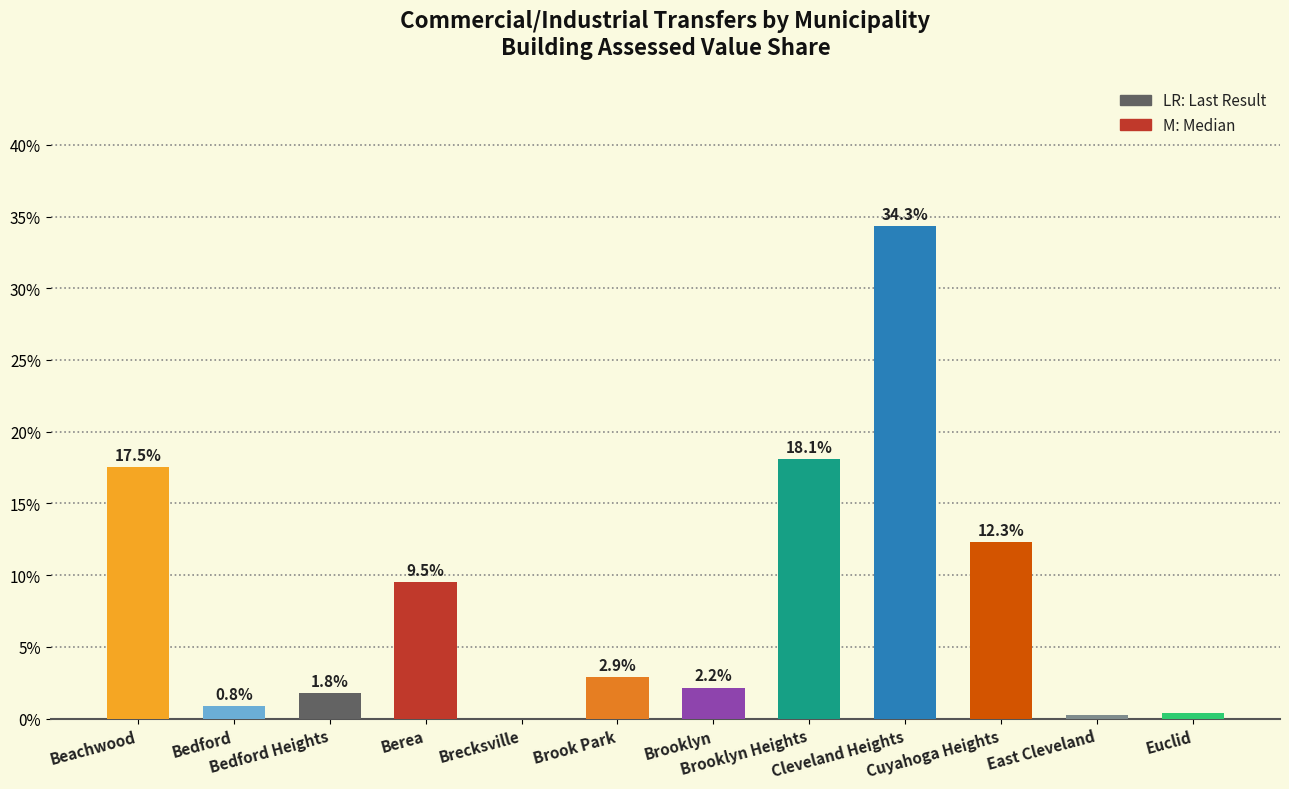

What is the maximum value shown in the chart?

34.3